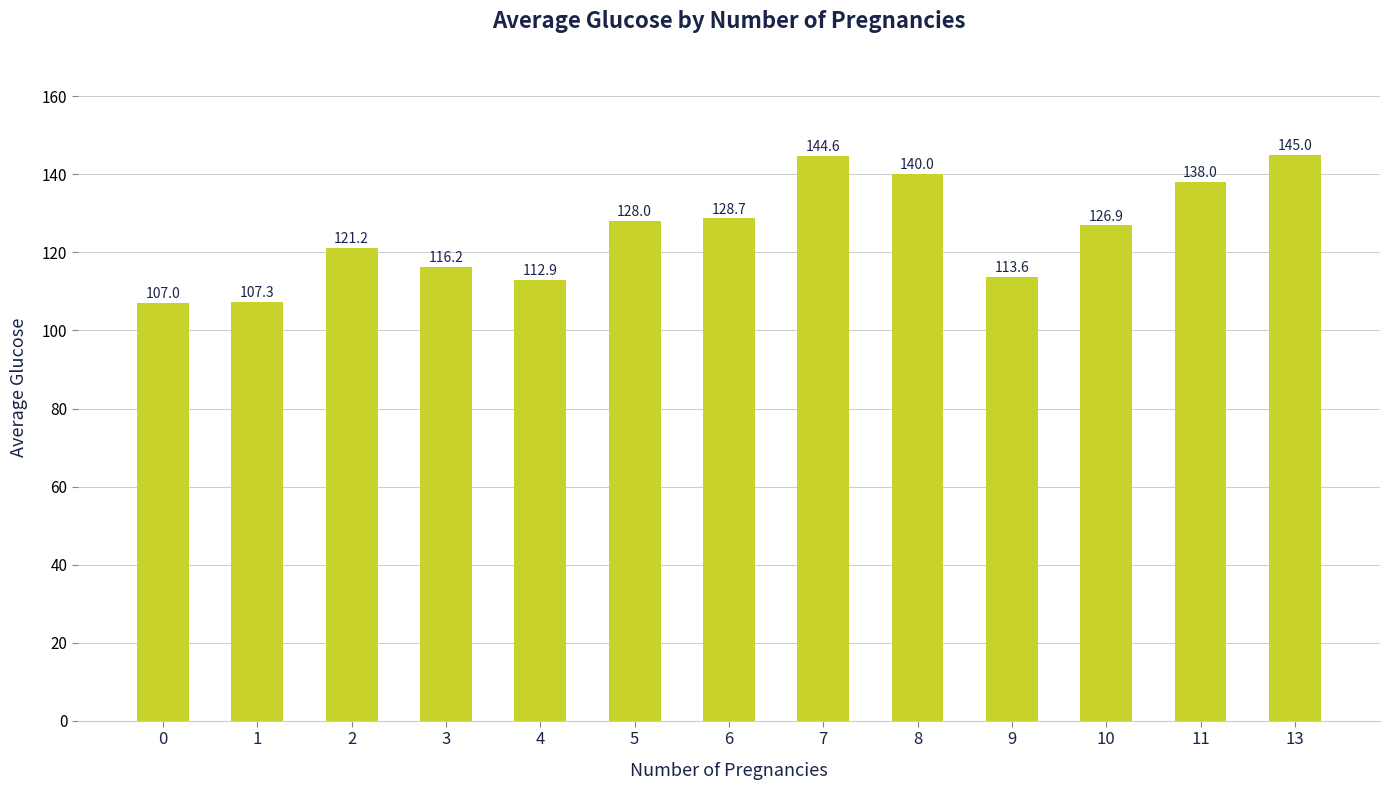

Are the bars horizontal?

No